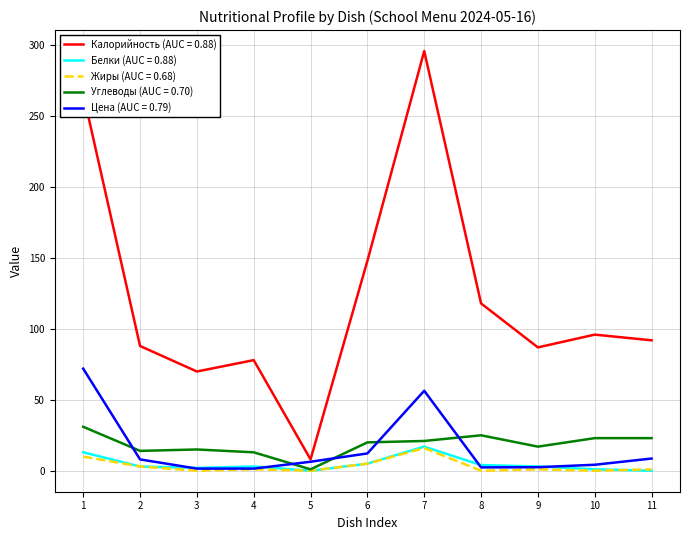

How many categories are shown in the chart?

11